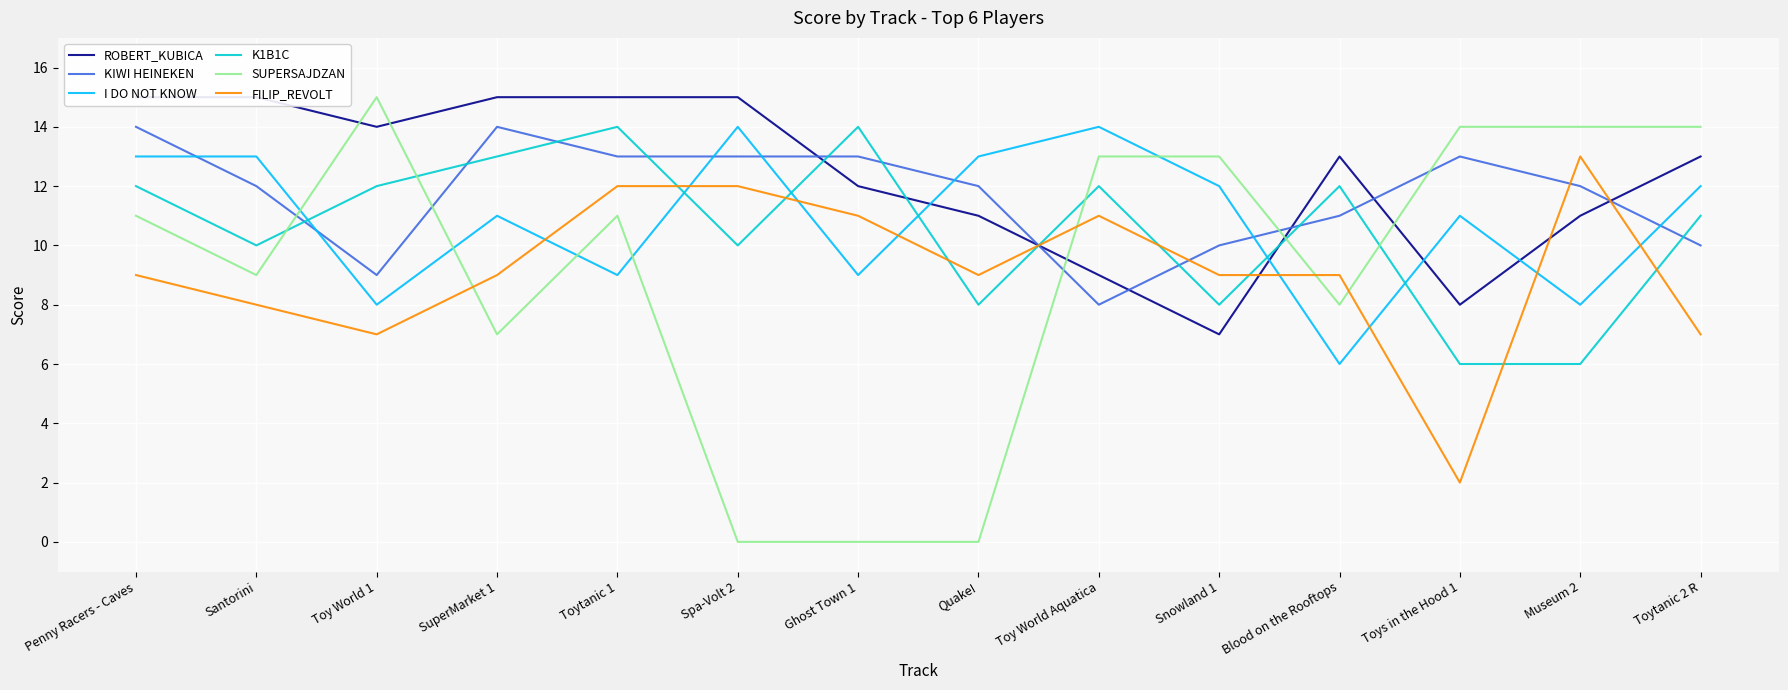

Which series changed the most between Penny Racers - Caves and Toy World Aquatica?

ROBERT_KUBICA